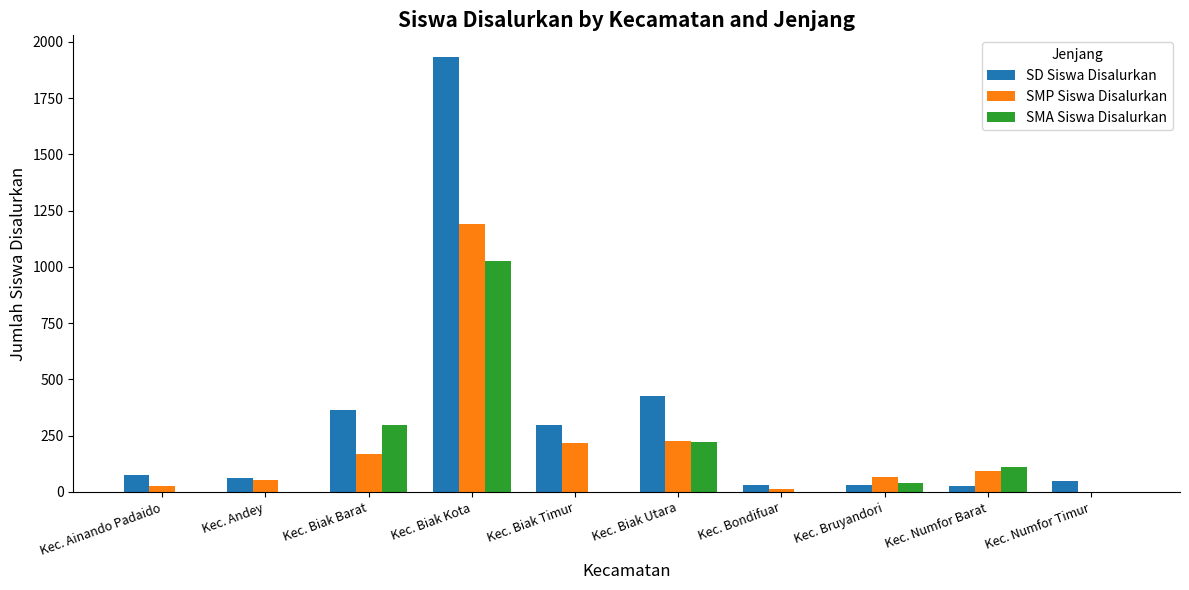

At which category does the chart reach its peak across all series?

Kec. Biak Kota